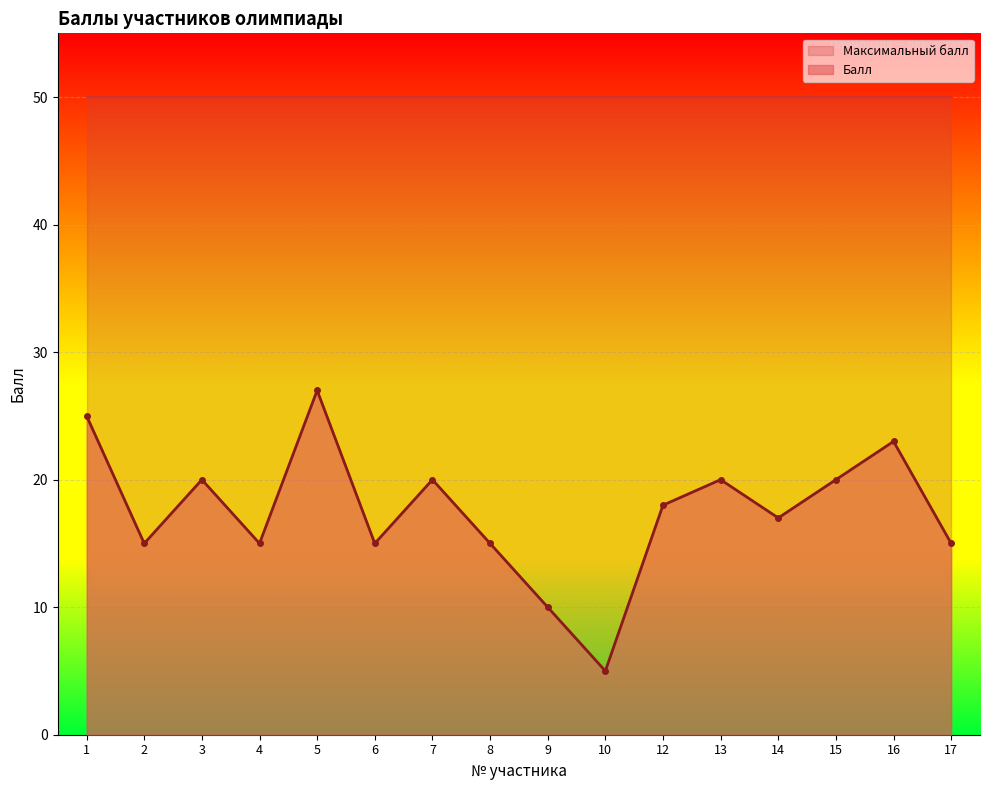

Reading right to left, transcribe all the data shown in this chart.

15	23	20	17	20	18	5	10	15	20	15	27	15	20	15	25